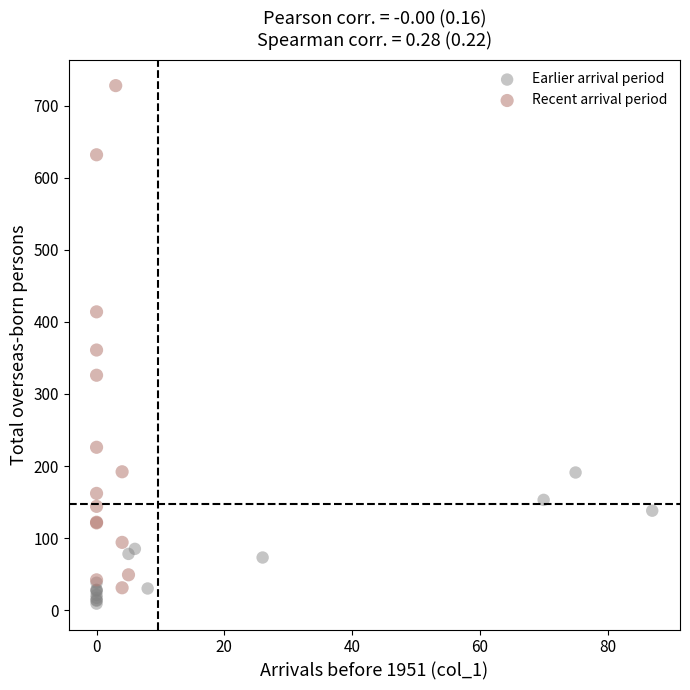

Which series has the widest spread of Y values?

Recent arrival period